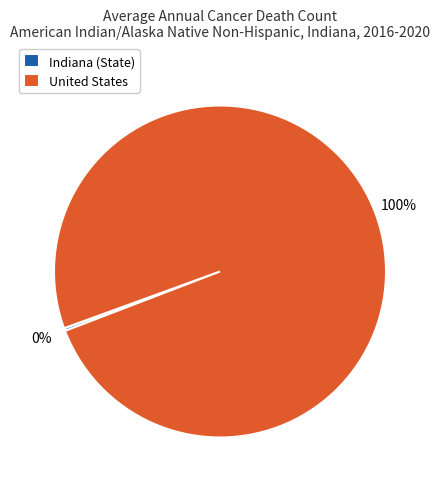

Is it true that United States is 100% of the pie?

True